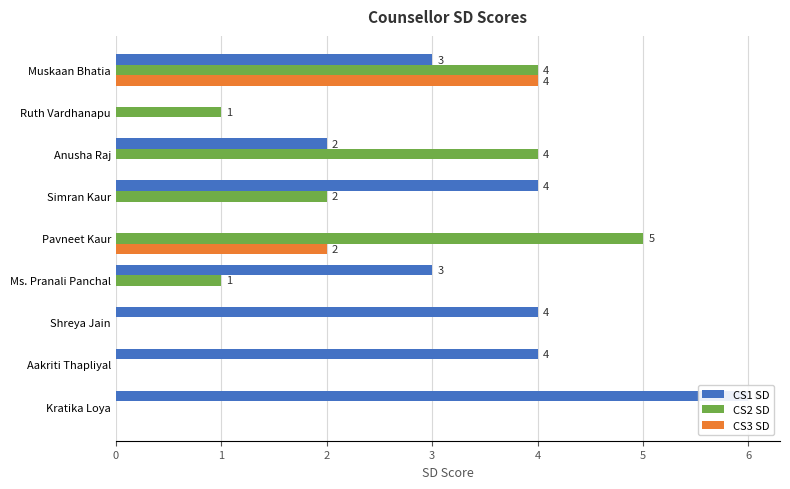

The CS2 SD series shows 5 at 4. True or false?

True